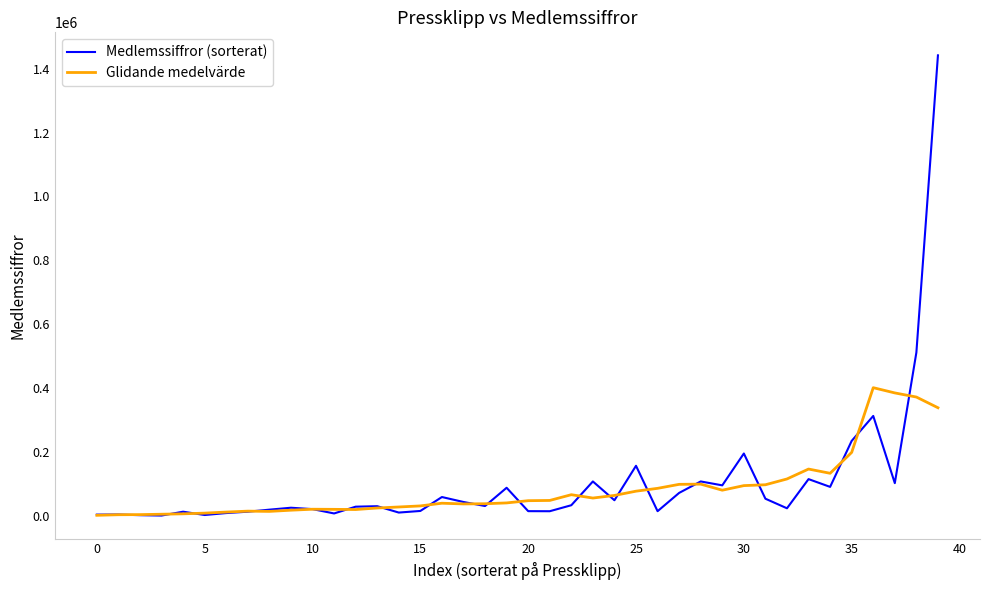

Which series has the widest spread of values?

Medlemssiffror (sorterat)